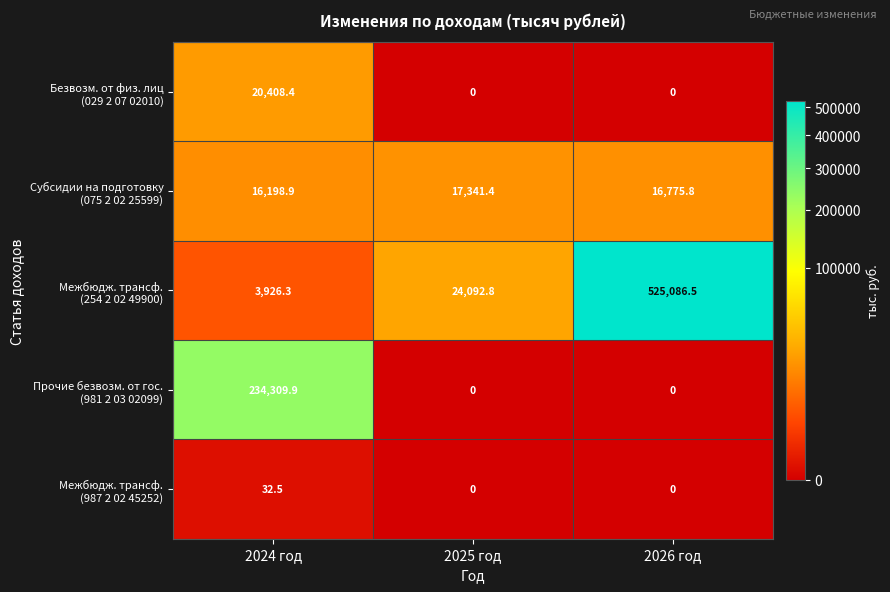

What is the greatest value displayed?

525086.5